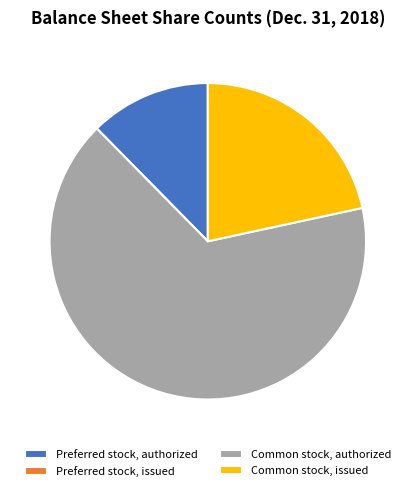

Which has a higher value, Common stock, authorized or Preferred stock, authorized?

Common stock, authorized